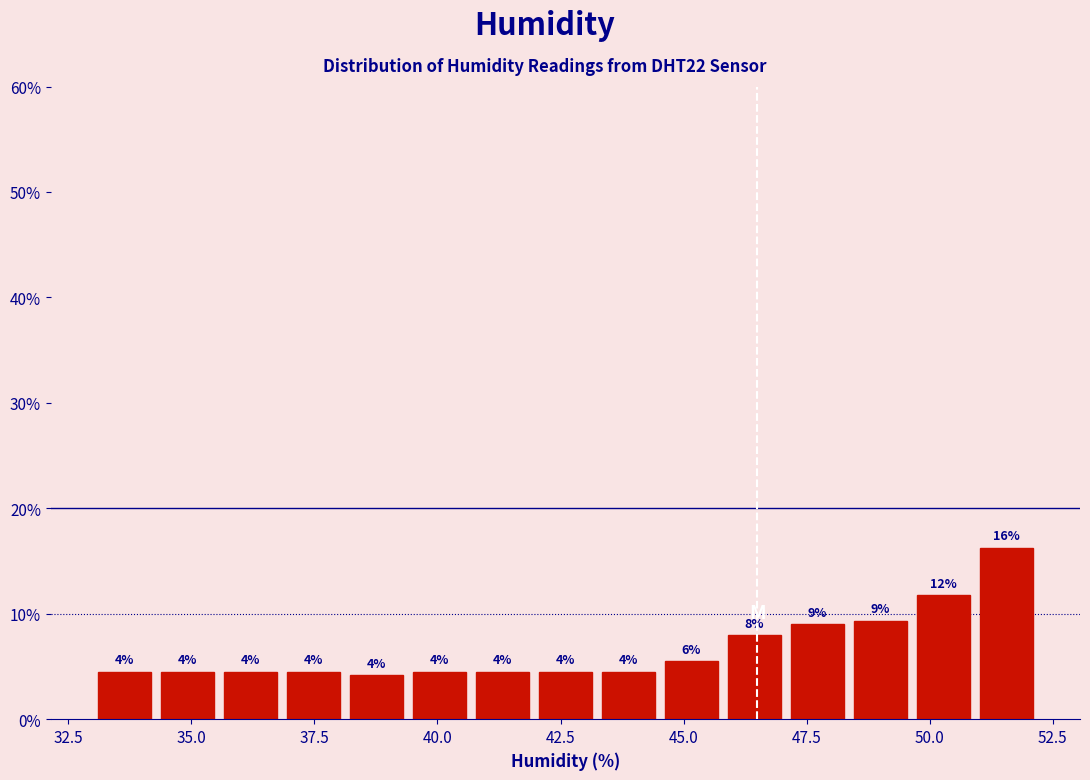

Around what value on the x-axis is the tallest bar? Give the approximate position of its centre, as read against the axis.

51.5